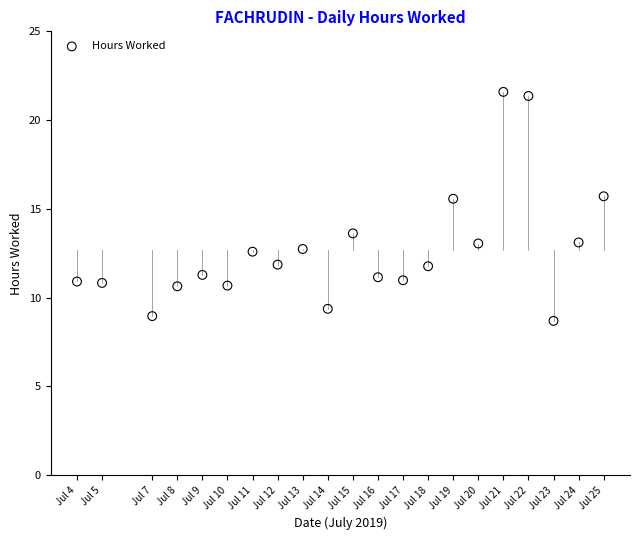

What is the range of X values (max minus min)?

21.0